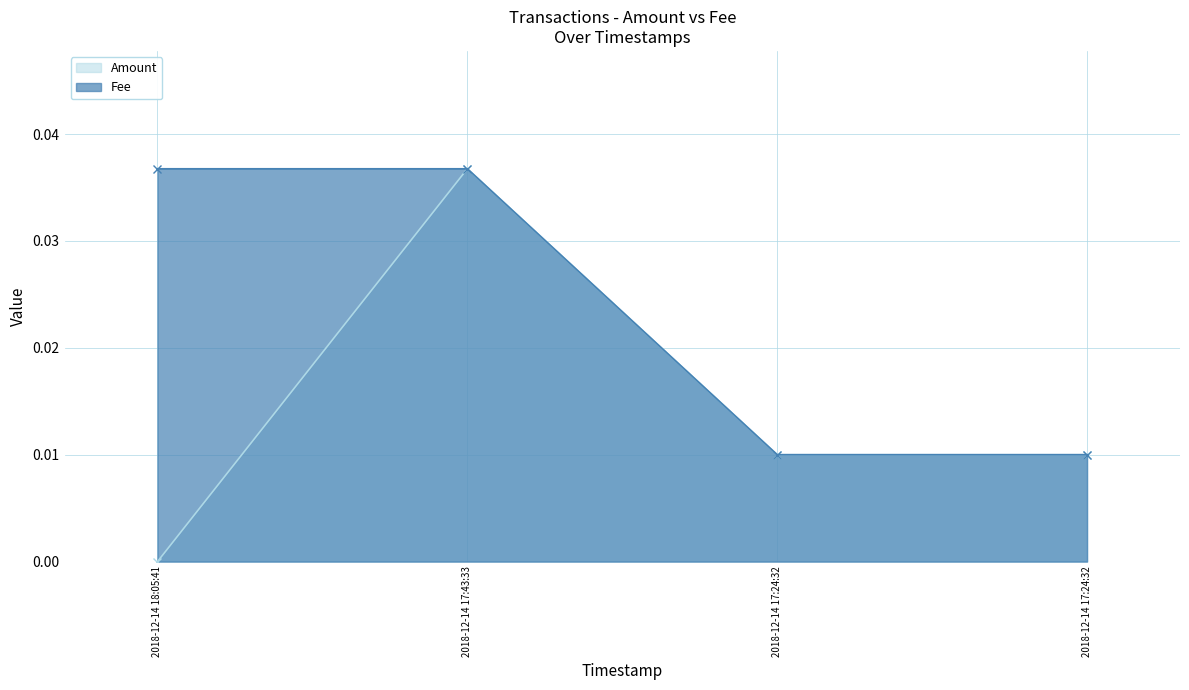

The value of Amount at 2018-12-14 17:43:33 is 0.0. True or false?

False